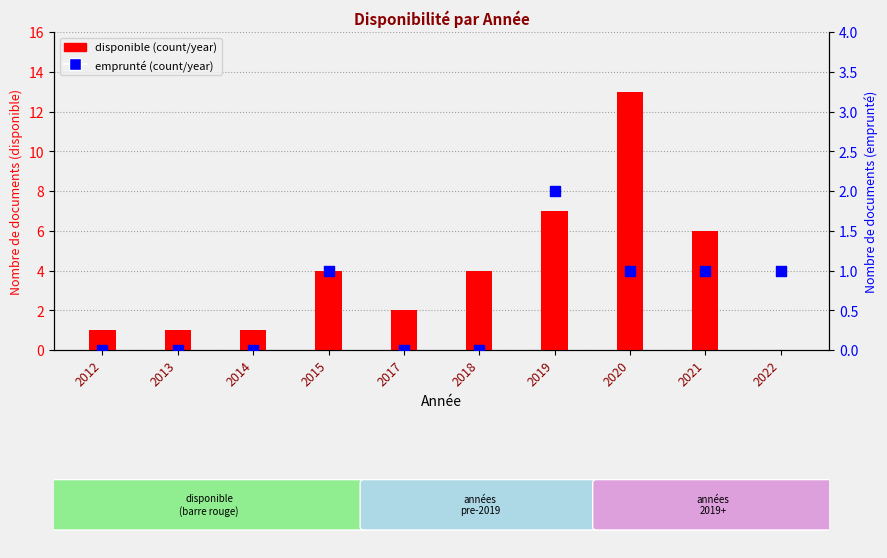

At how many categories does at least one series exceed 9?

1